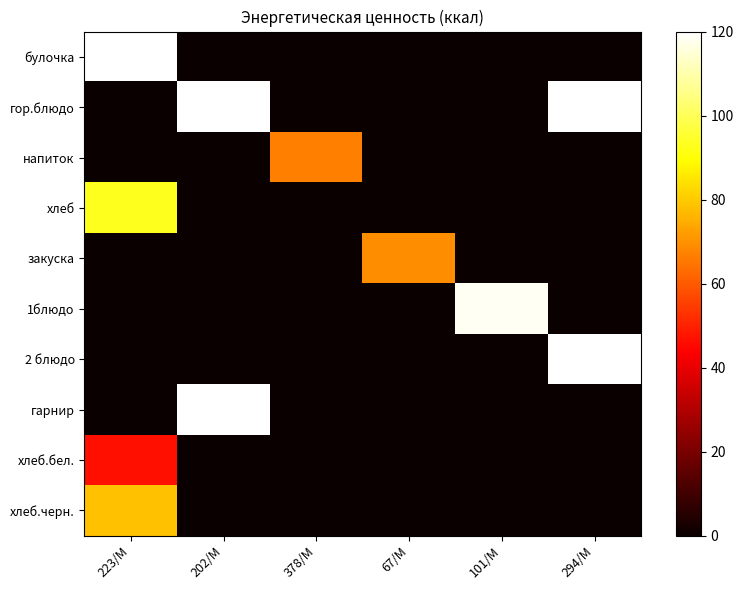

Reading right to left, what are all the values shown in this chart?

булочка: 294/M=0.0	101/M=0.0	67/M=0.0	378/M=0.0	202/М=0.0	223/M=207.0
гор.блюдо: 294/M=144.7	101/M=0.0	67/M=0.0	378/M=0.0	202/М=235.2	223/M=0.0
напиток: 294/M=0.0	101/M=0.0	67/M=0.0	378/M=66.6	202/М=0.0	223/M=0.0
хлеб: 294/M=0.0	101/M=0.0	67/M=0.0	378/M=0.0	202/М=0.0	223/M=93.0
закуска: 294/M=0.0	101/M=0.0	67/M=69.2	378/M=0.0	202/М=0.0	223/M=0.0
1блюдо: 294/M=0.0	101/M=118.3	67/M=0.0	378/M=0.0	202/М=0.0	223/M=0.0
2 блюдо: 294/M=175.5	101/M=0.0	67/M=0.0	378/M=0.0	202/М=0.0	223/M=0.0
гарнир: 294/M=0.0	101/M=0.0	67/M=0.0	378/M=0.0	202/М=235.2	223/M=0.0
хлеб.бел.: 294/M=0.0	101/M=0.0	67/M=0.0	378/M=0.0	202/М=0.0	223/M=46.8
хлеб.черн.: 294/M=0.0	101/M=0.0	67/M=0.0	378/M=0.0	202/М=0.0	223/M=78.3